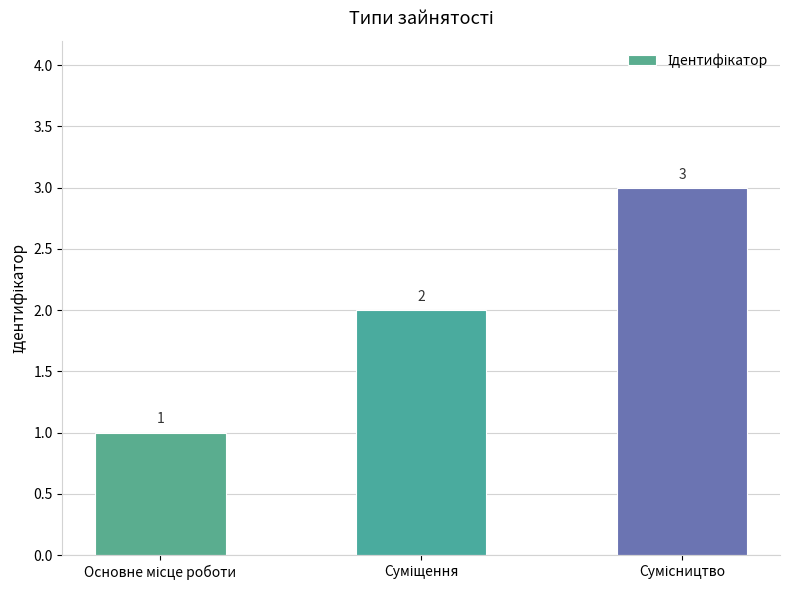

What is the maximum value shown in the chart?

3